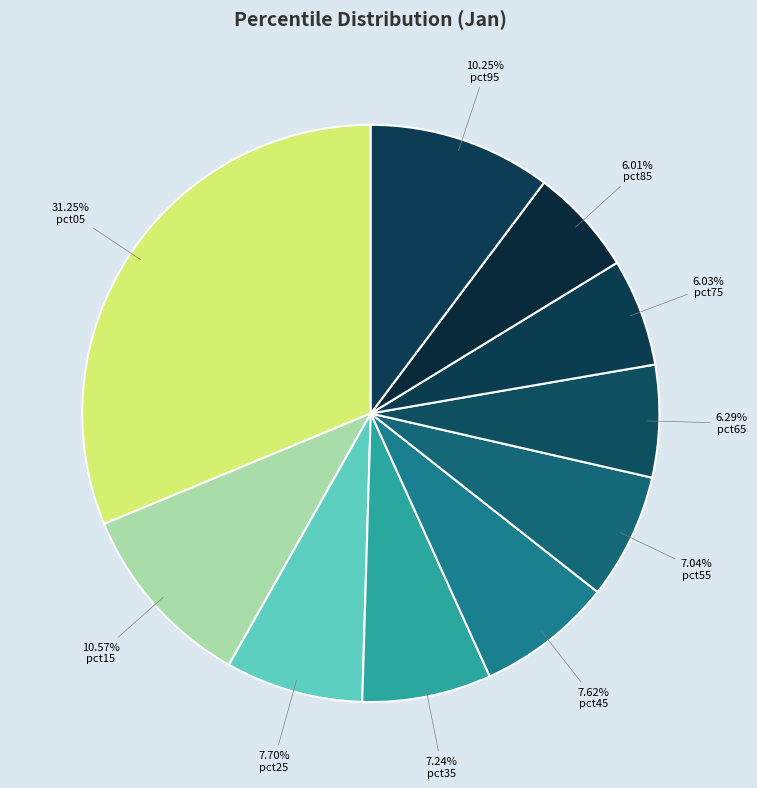

Which slice is the smallest?

pct85